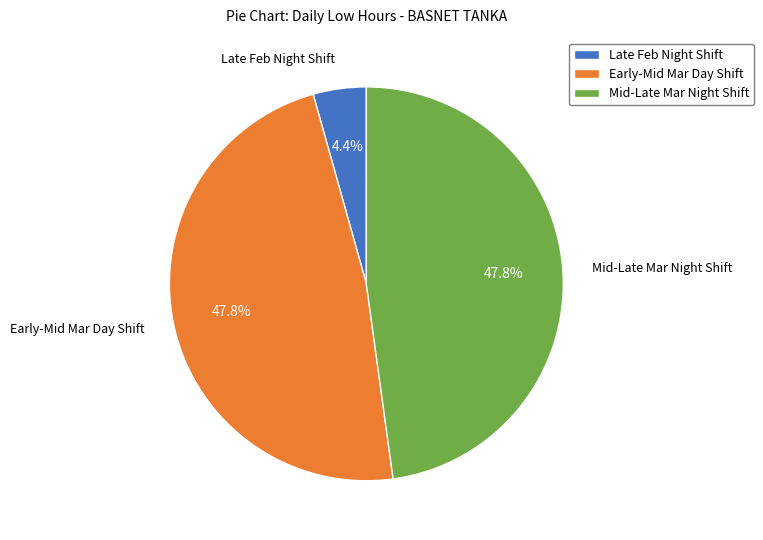

Between Mid-Late Mar Night Shift and Late Feb Night Shift, which is larger?

Mid-Late Mar Night Shift